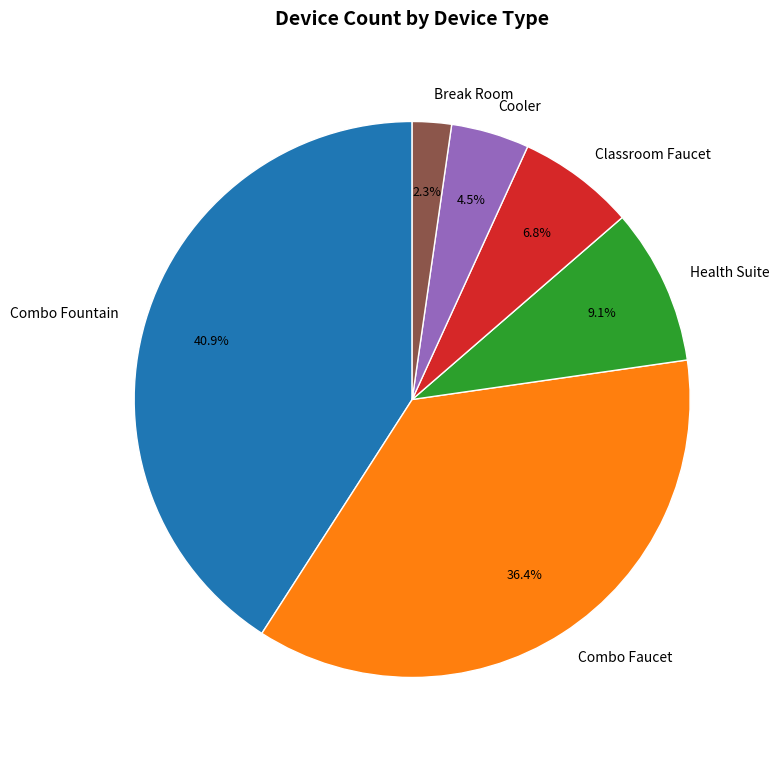

Rank the categories by value from lowest to highest.

Break Room, Cooler, Classroom Faucet, Health Suite, Combo Faucet, Combo Fountain